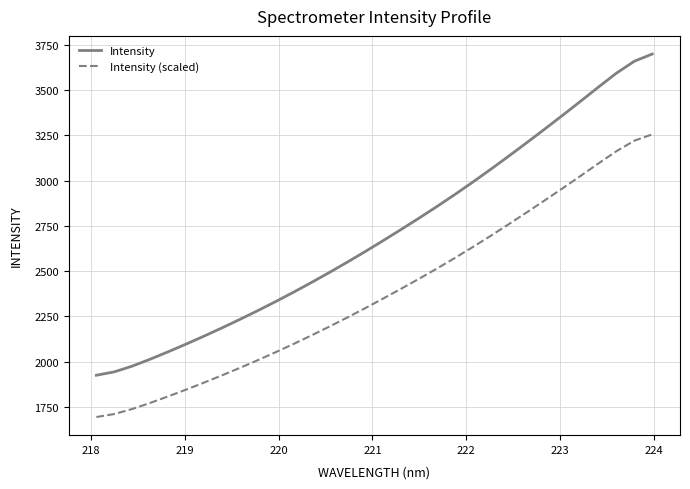

What is the difference between the maximum and minimum values in the Intensity series?

1775.0